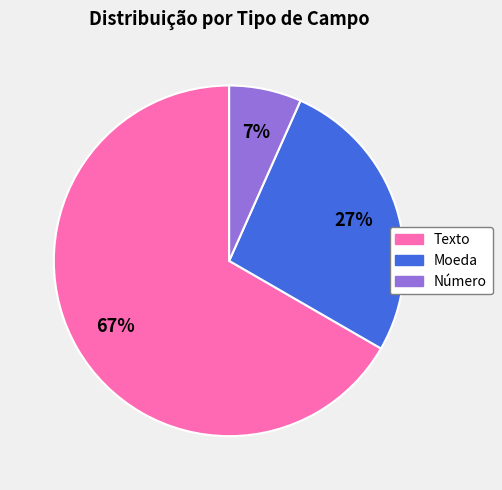

Combined, do Texto and Número account for over 50%?

Yes